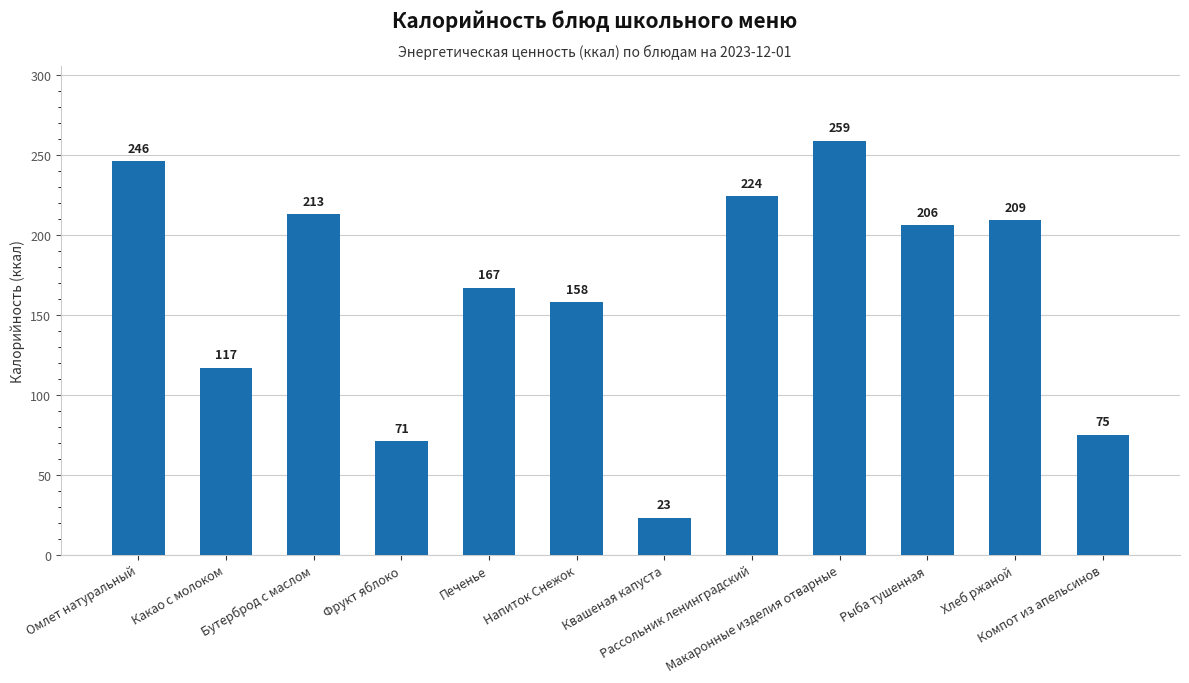

Which category has the highest value across all series?

Макаронные изделия отварные